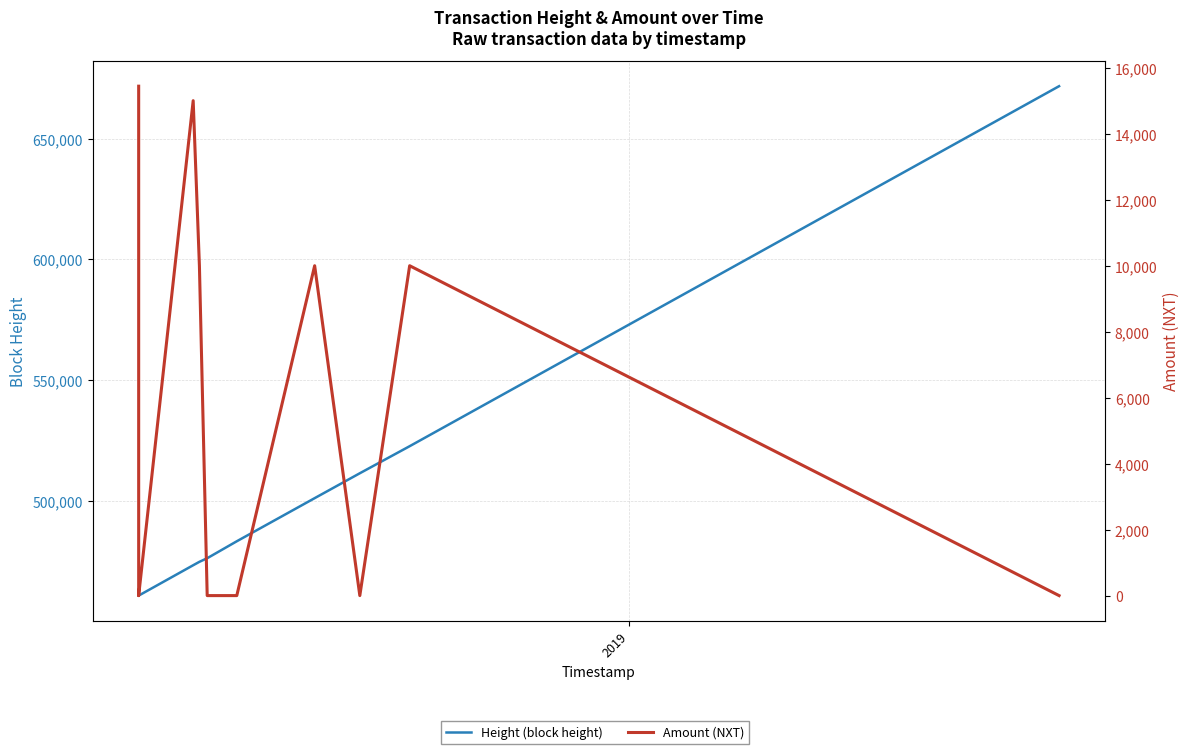

How many values in the Height (block height) series exceed 476125?

5